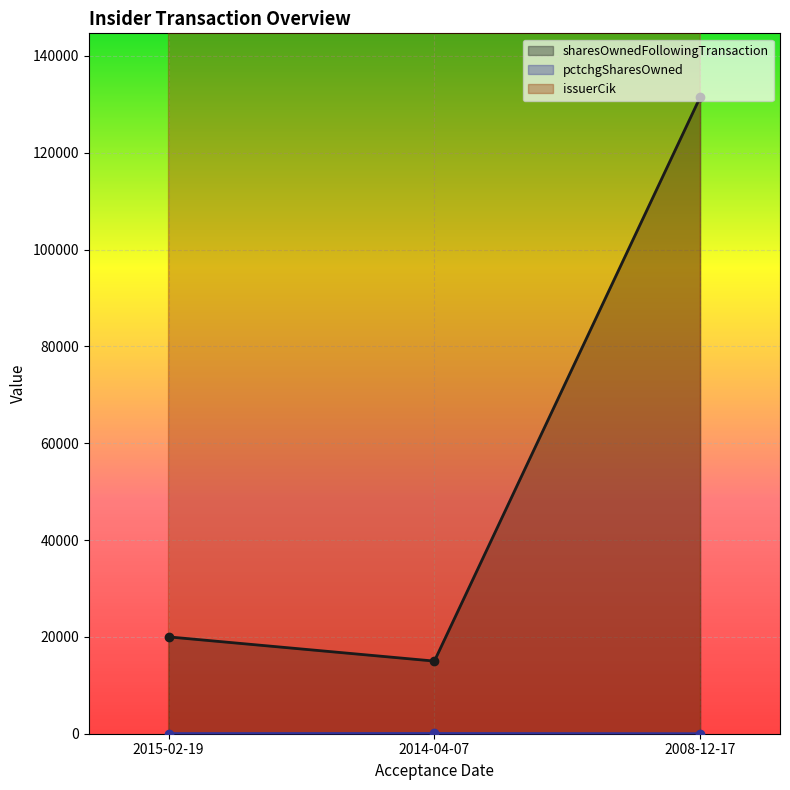

Between 2015-02-19 and 2008-12-17, which is larger?

2008-12-17